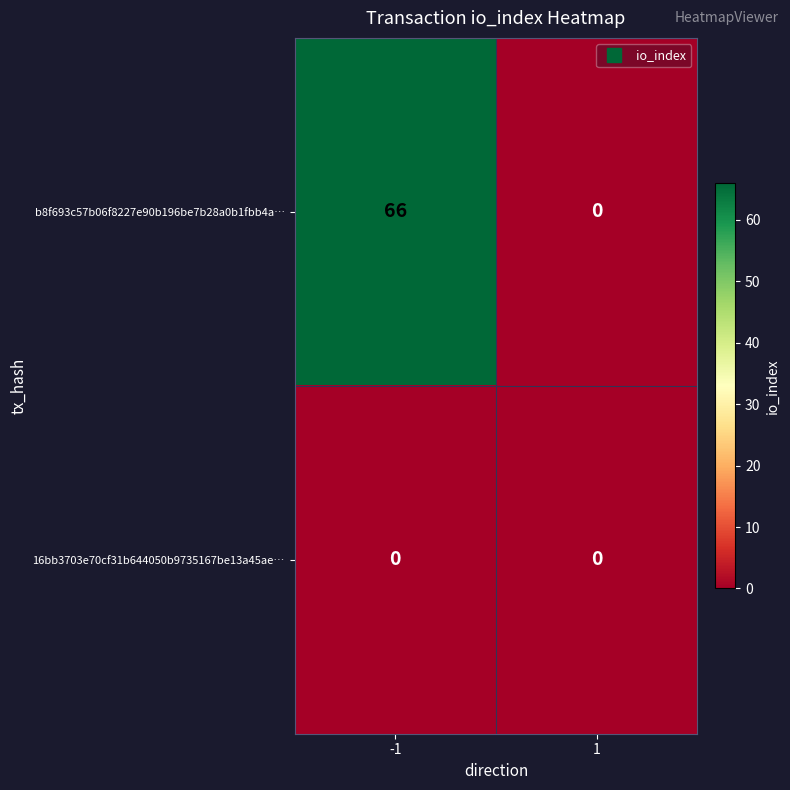

What is the total value across all series at -1?

66